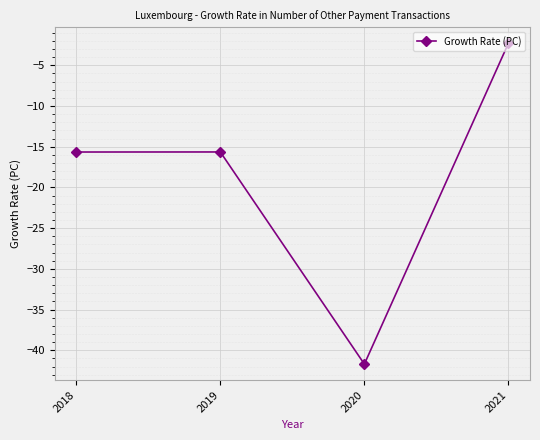

What is the value of the 1st point from the left?

-15.6